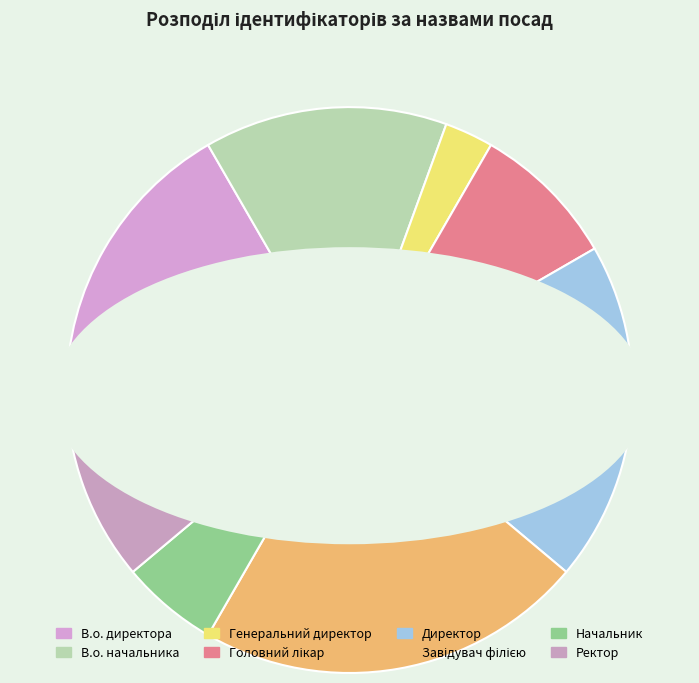

To the nearest percent, what percentage of the pie is Начальник?

6%